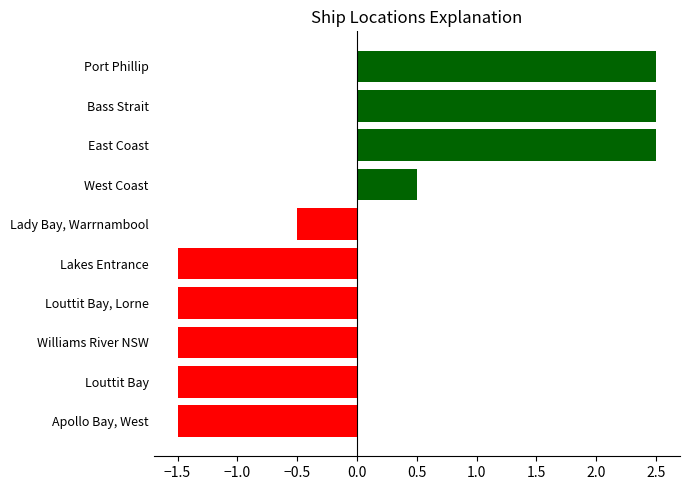

How many values are above zero?

4